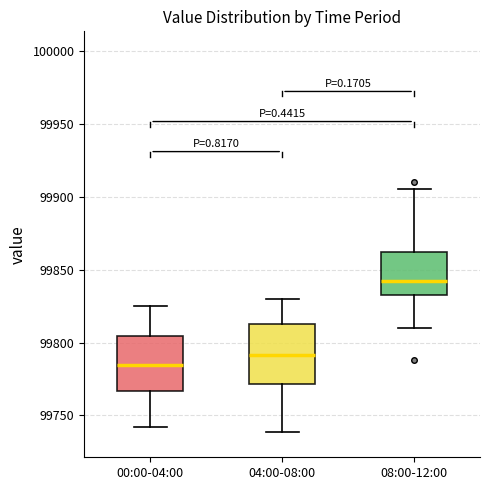

Which box's median line is the lowest?

00:00-04:00